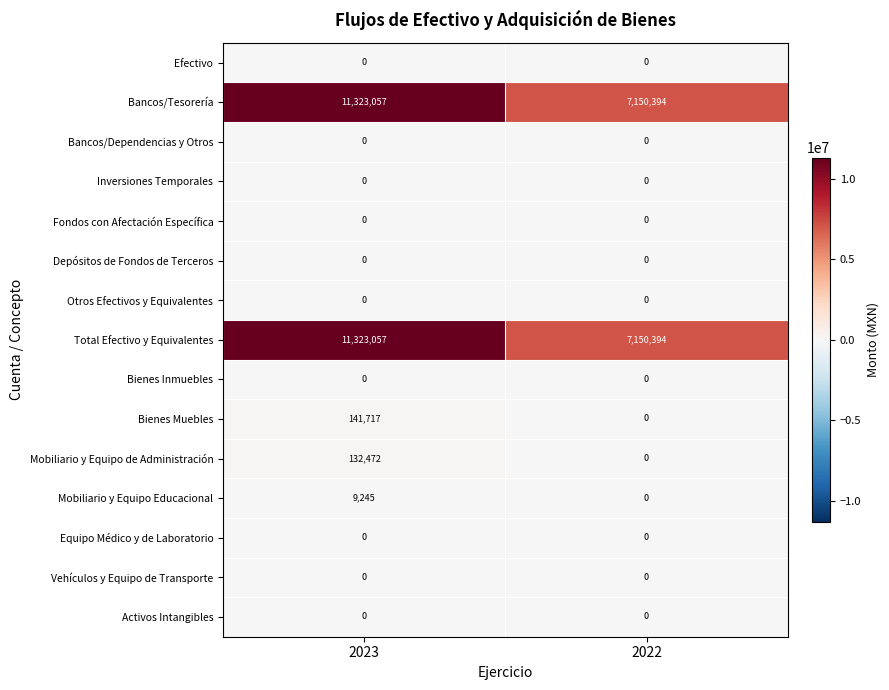

What is the spread (max minus min) of values at 2023?

11323057